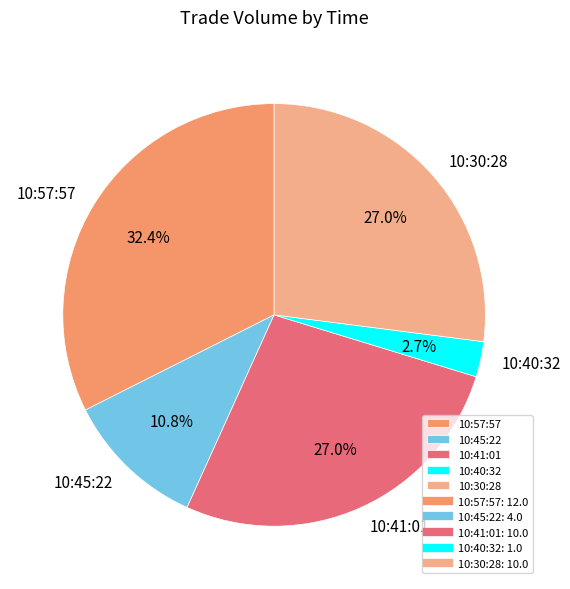

True or false: 10:41:01 accounts for 27% of the total.

True